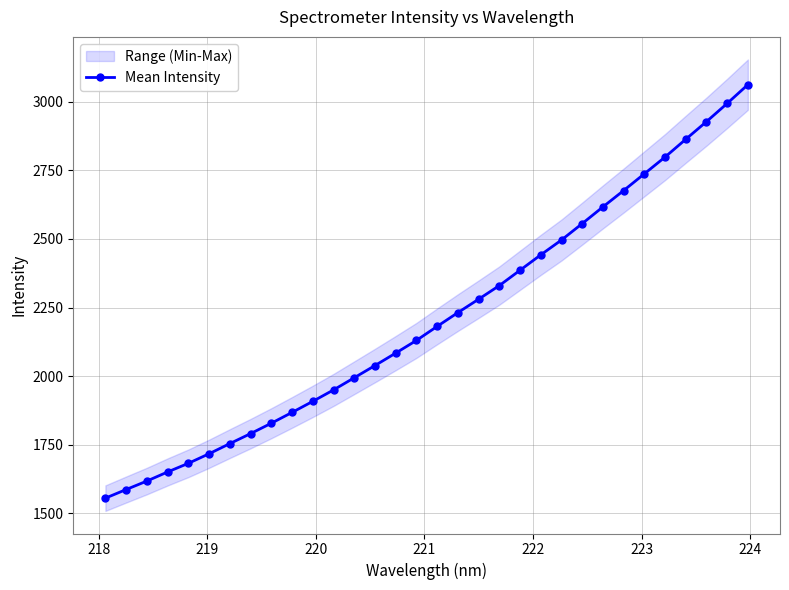

What is the smallest value displayed?

1554.7